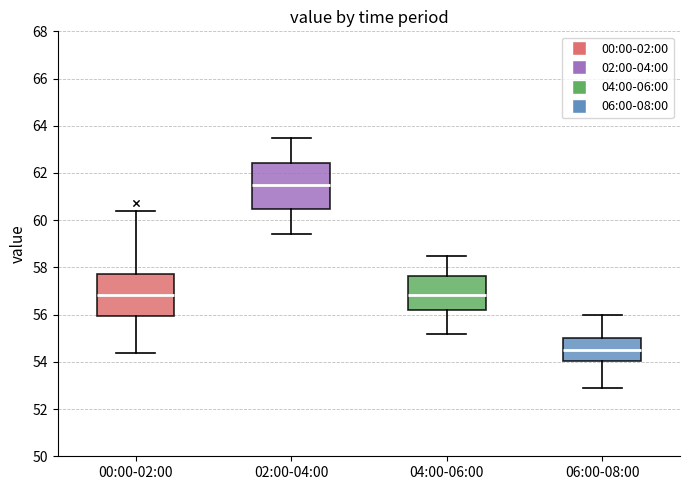

Reading left to right, read every box against the y-axis: the position of its median line, the range the box covers, and the ends of its whiskers. The values are not printed on the chart, so give them approximately, as read against the axis.

00:00-02:00: median 56.8, box 56.0 to 57.8, whiskers 54.4 to 60.4
02:00-04:00: median 61.6, box 60.4 to 62.4, whiskers 59.4 to 63.6
04:00-06:00: median 56.8, box 56.2 to 57.6, whiskers 55.2 to 58.6
06:00-08:00: median 54.6, box 54.0 to 55.0, whiskers 53.0 to 56.0